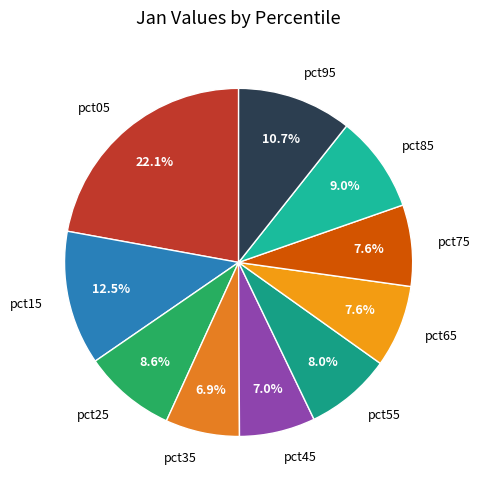

Do pct45 and pct95 together represent more than half of the pie?

No